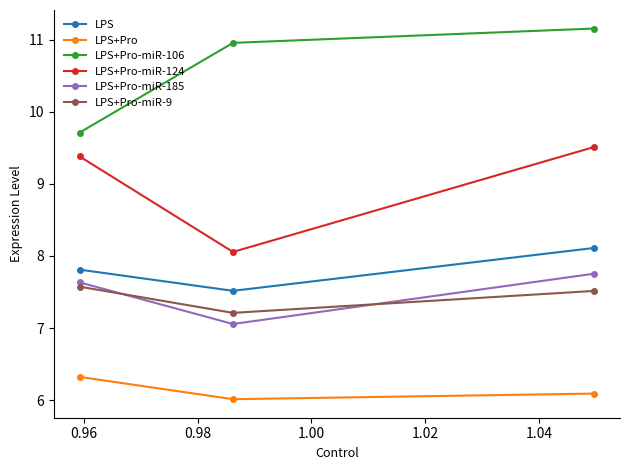

What is the difference between the second highest and minimum values in the LPS series?

0.3